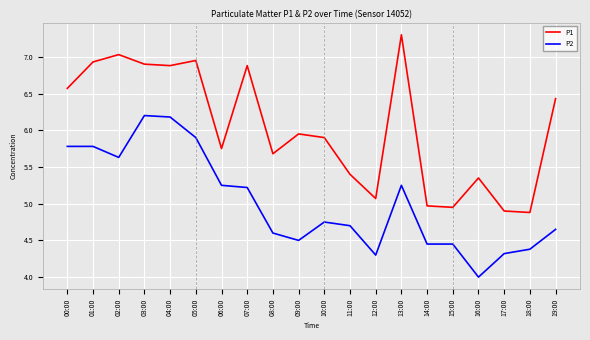

What is the difference between the second highest and second lowest values in the P2 series?

1.9